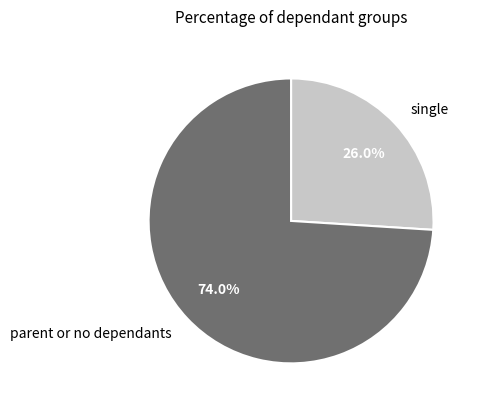

Between single and parent or no dependants, which is larger?

parent or no dependants